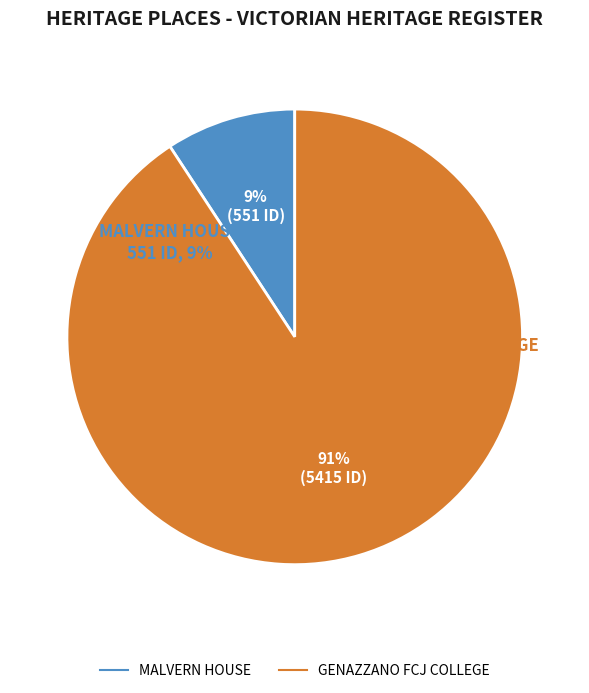

Does MALVERN HOUSE represent more than half of the total?

No